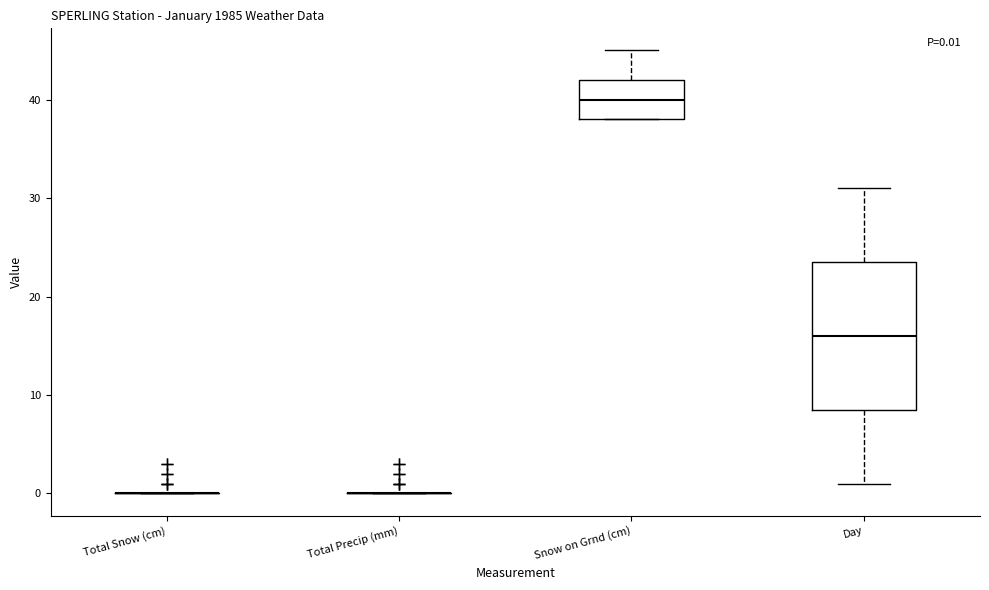

Which box is the tallest, from its lower edge to its upper edge?

Day